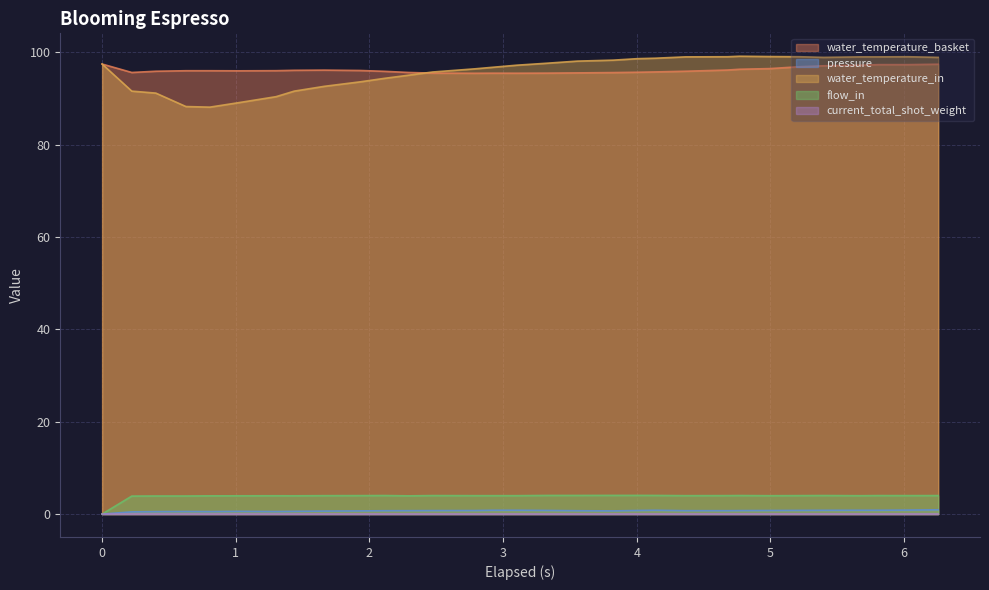

True or false: water_temperature_basket and flow_in cross at least once.

False